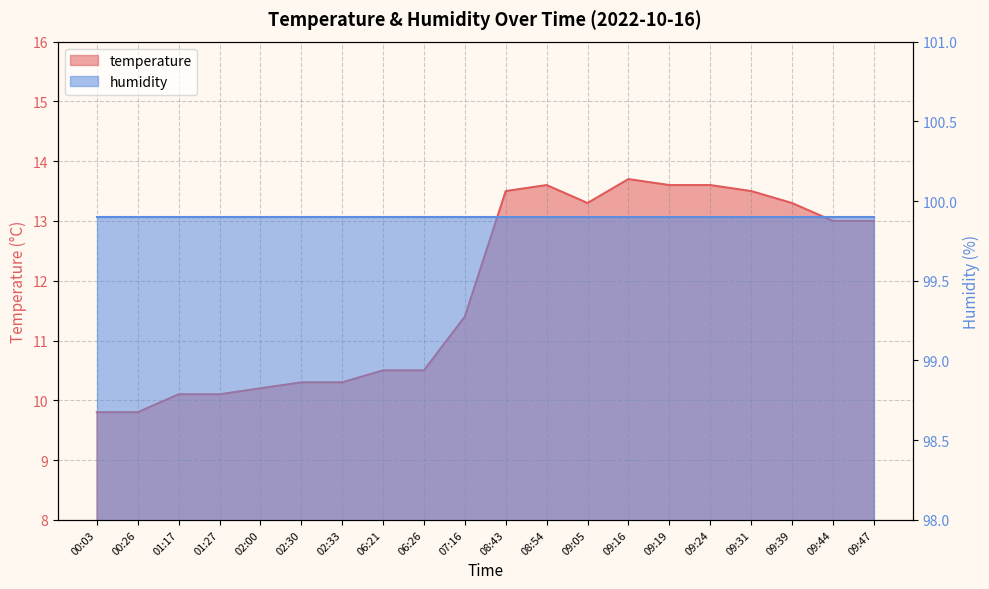

What is the minimum value shown in the chart?

9.8